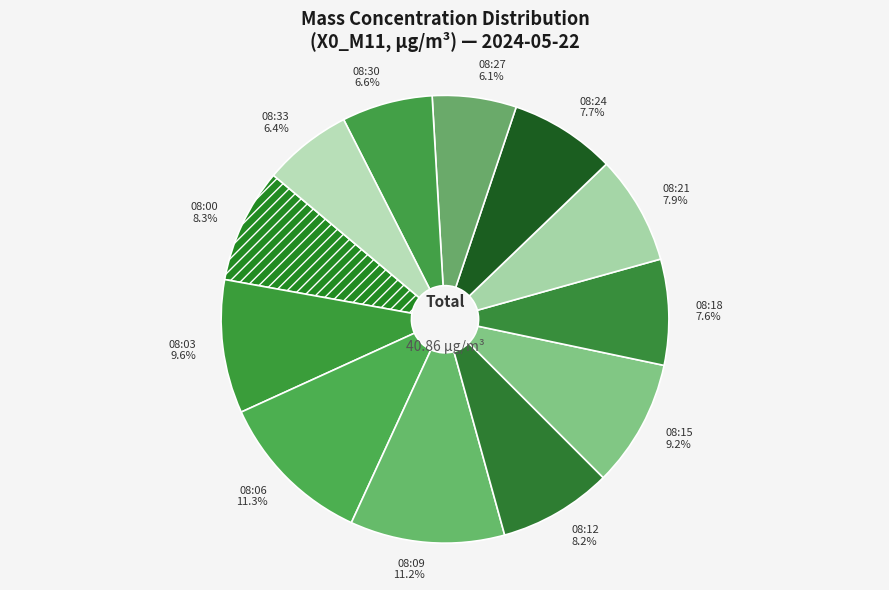

Is there any slice that represents more than half of the pie?

No